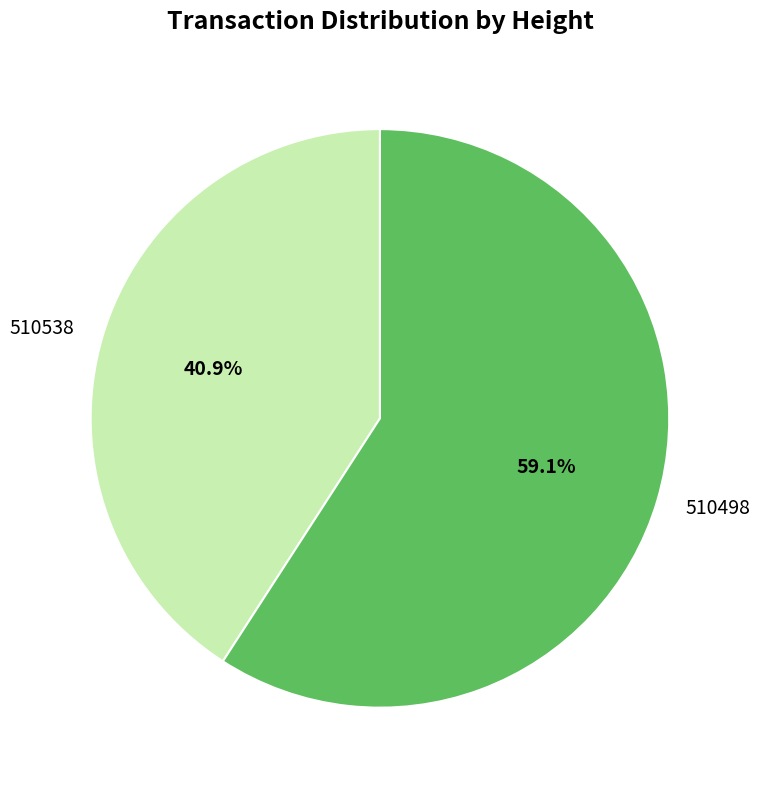

To the nearest percent, what is the difference between the 510538 and 510498 slice percentages?

18%